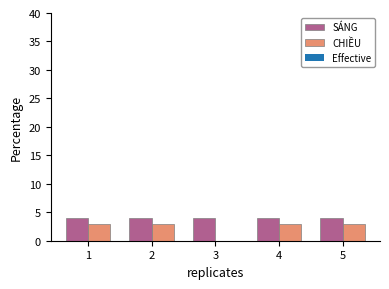

Which series has the largest total across all categories?

SÁNG